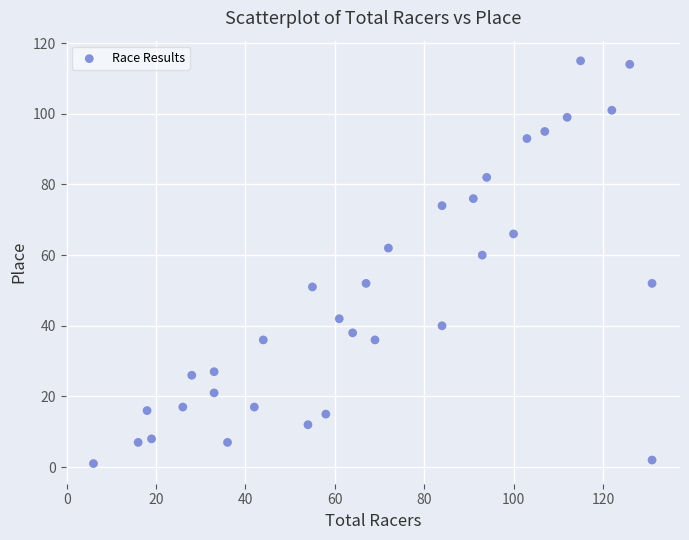

What is the range of X values (max minus min)?

125